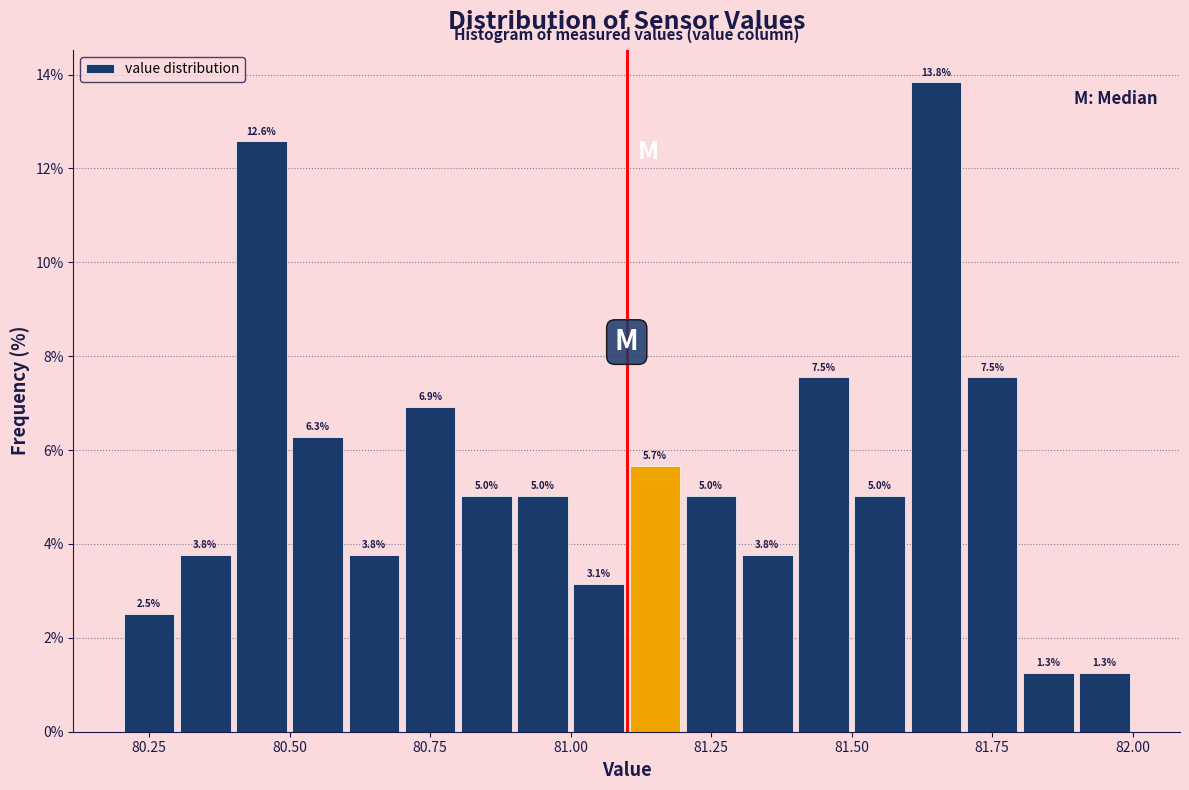

Around what value on the x-axis is the tallest bar? Give the approximate position of its centre, as read against the axis.

81.65